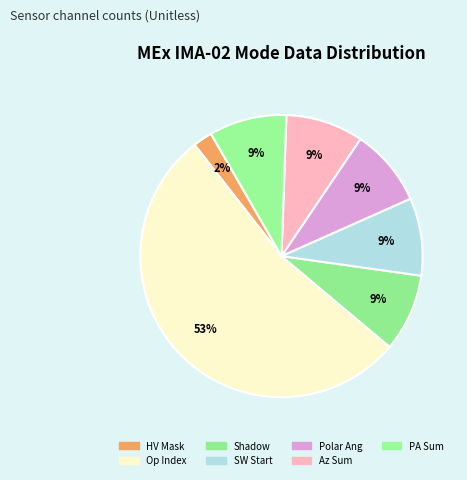

What is the largest slice in the pie chart?

Op Index